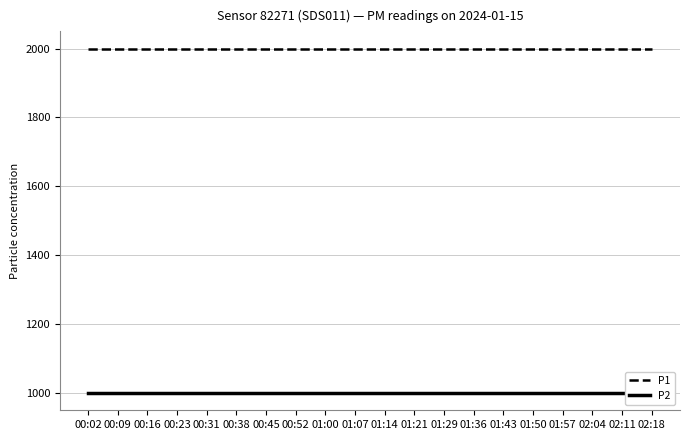

True or false: P1 and P2 intersect in this chart.

False